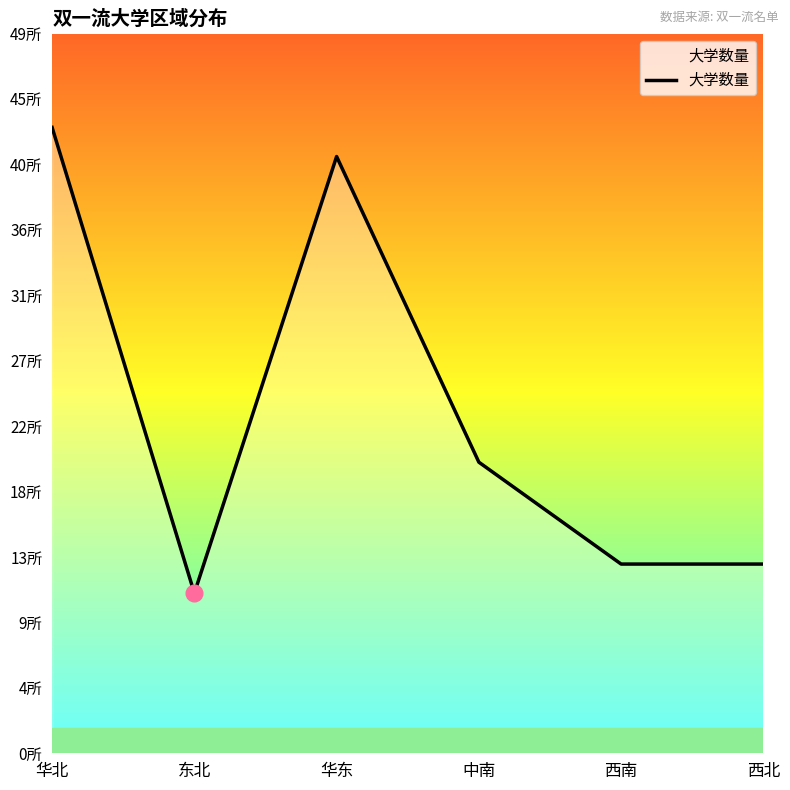

True or false: the data shows 13 at 西南.

True